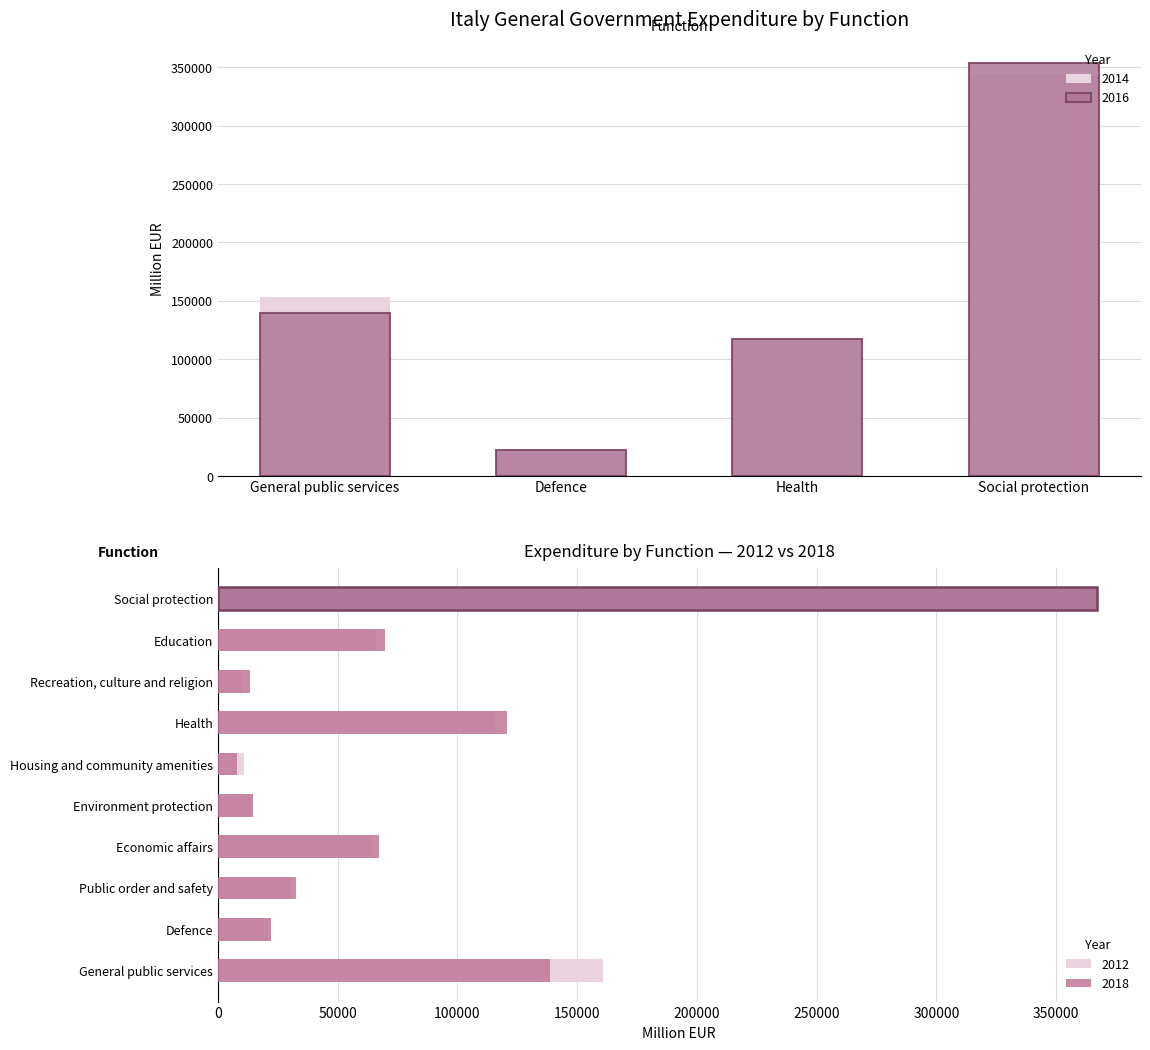

The value of 2012 at Public order and safety is 43601.8. True or false?

False